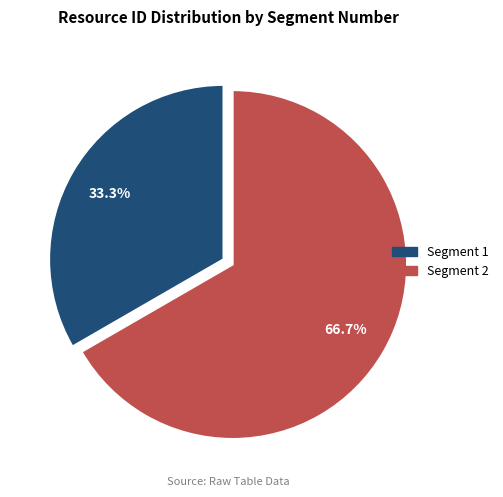

To the nearest percent, what portion does Segment 1 represent?

33%